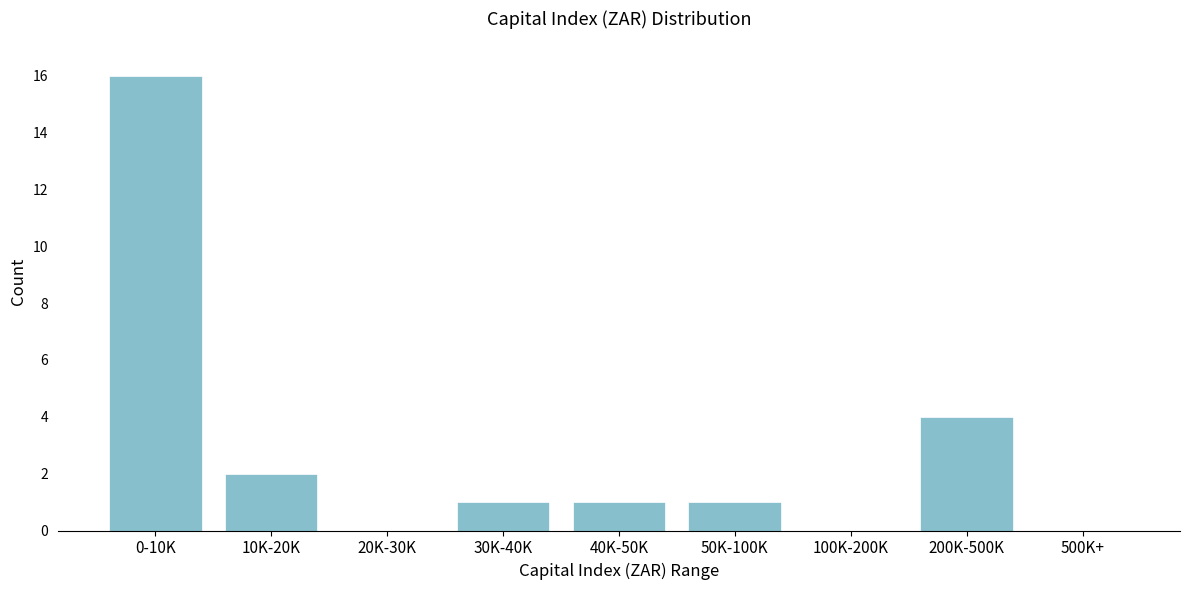

Reading left to right, what are all the values shown in this chart?

0-10K=16	10K-20K=2	20K-30K=0	30K-40K=1	40K-50K=1	50K-100K=1	100K-200K=0	200K-500K=4	500K+=0